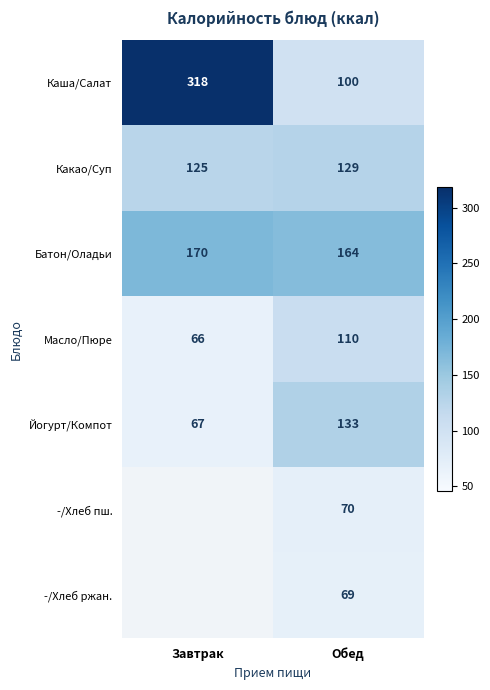

Between Обед and Завтрак, which is larger?

Завтрак